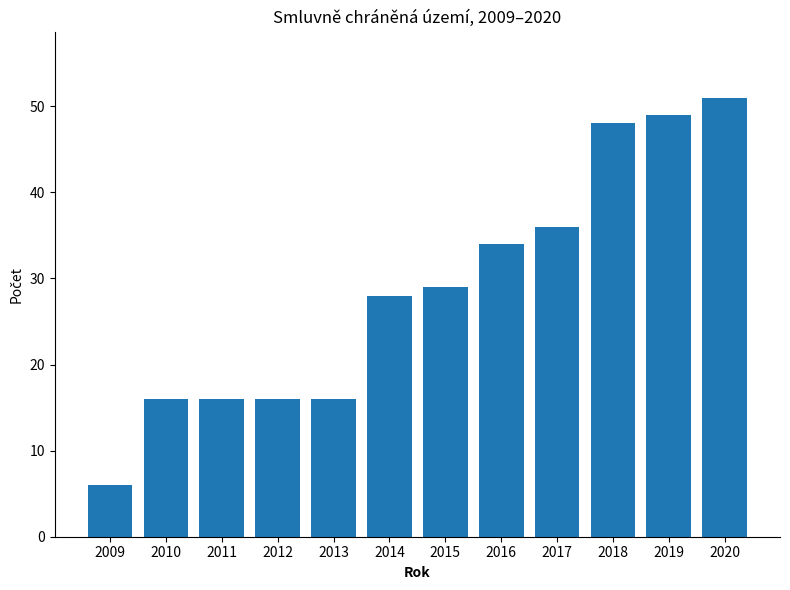

How many categories are shown in the chart?

12